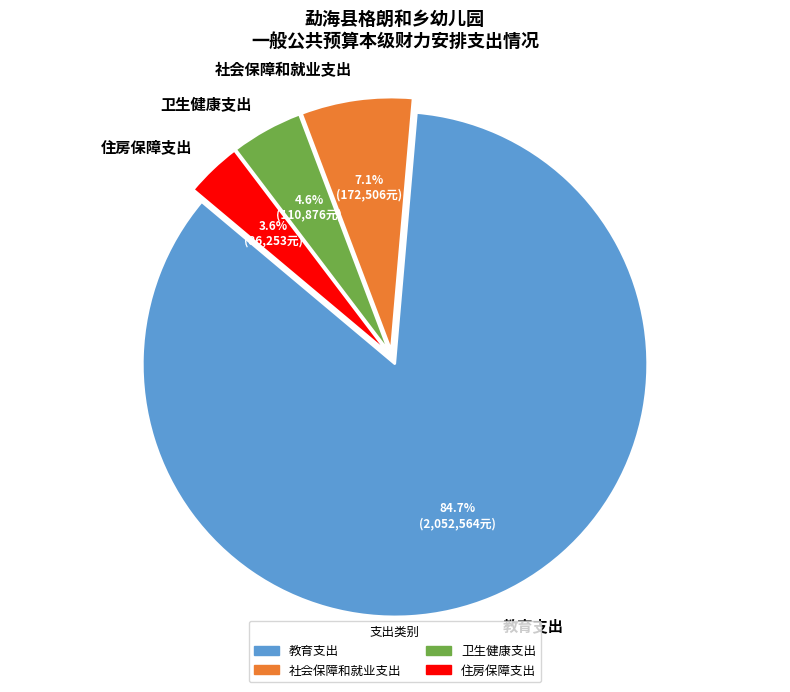

The 社会保障和就业支出 slice represents 17% of the pie. True or false?

False